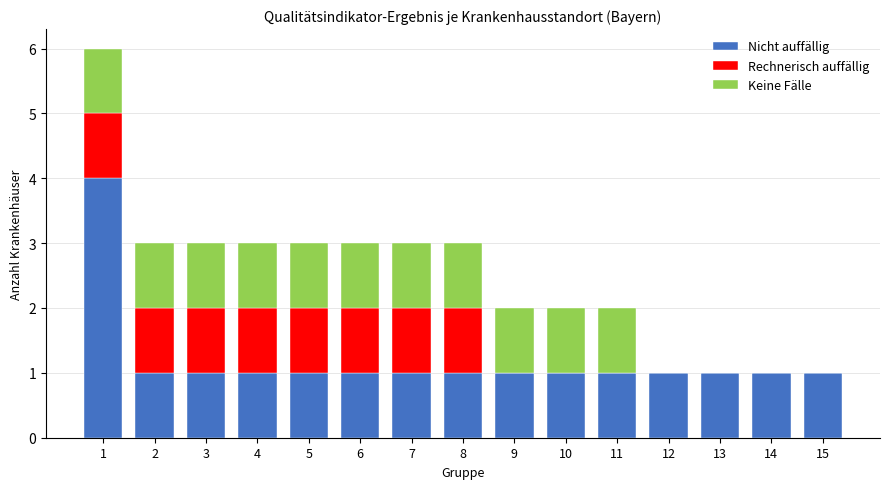

What is the sum of all Nicht auffällig values?

18